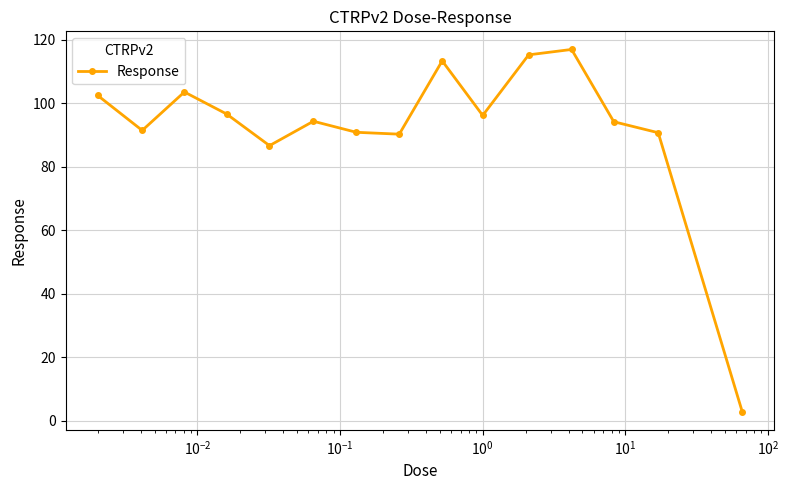

What is the average value?

92.4